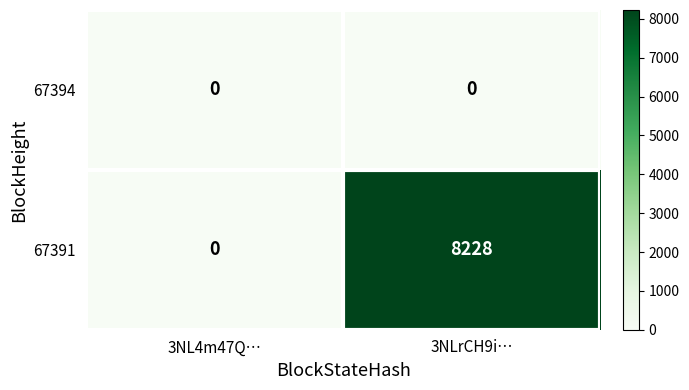

What is the sum of the 67391 values at 3NLrCH9i… and 3NL4m47Q…?

8228